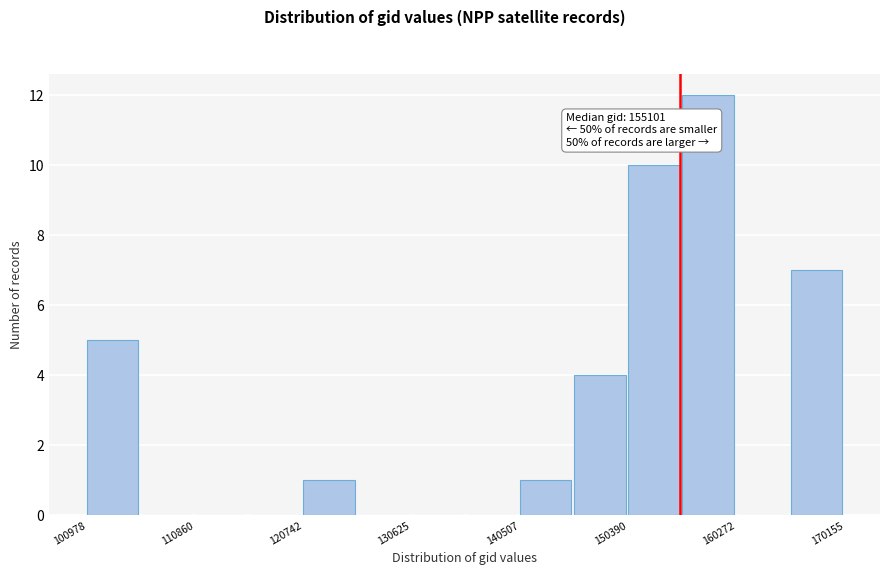

Which range on the x-axis has the tallest bar?

155000 to 160000